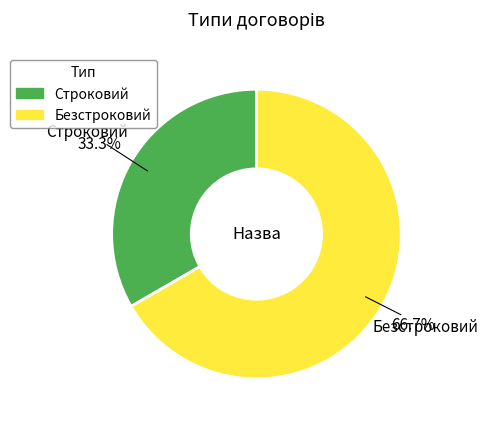

Which category has the biggest portion of the pie?

Безстроковий